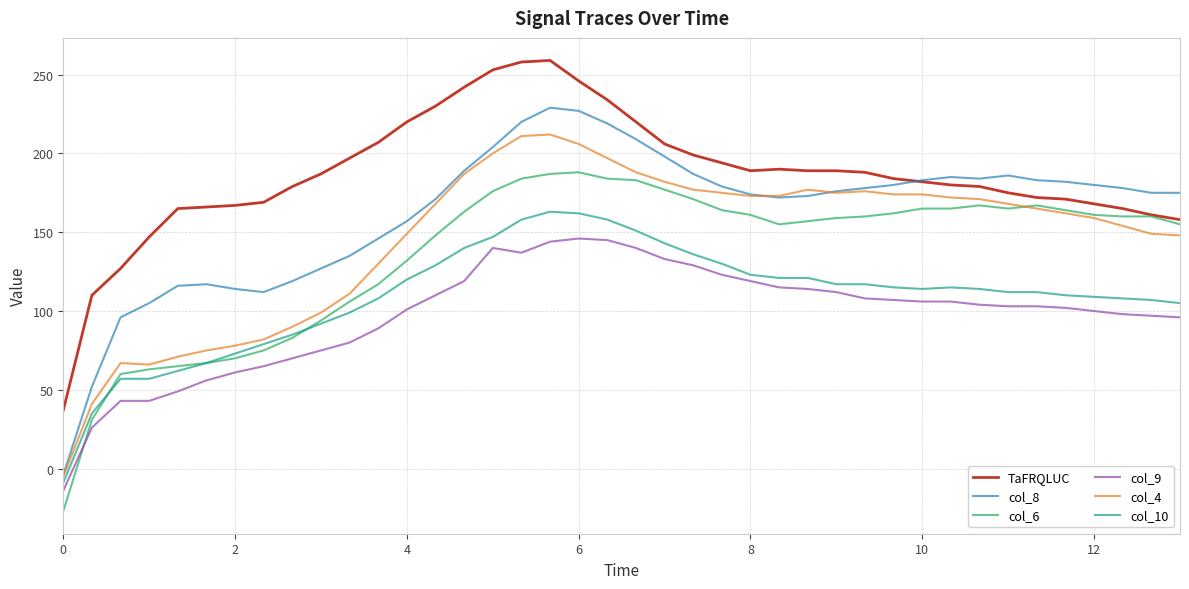

What is the highest value of the col_8 series?

229